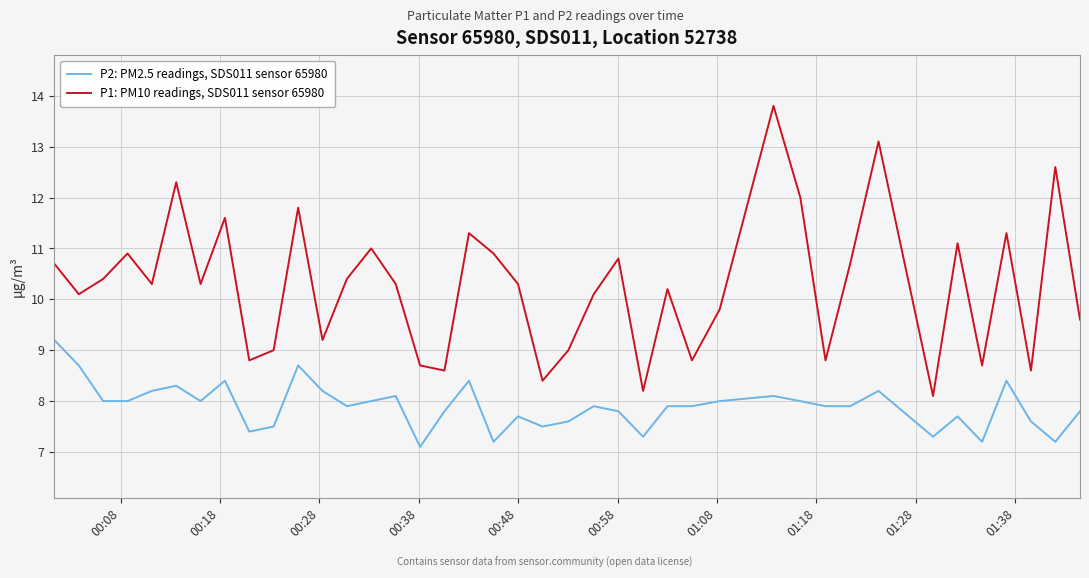

List the series in order of their peak value, highest first.

P1: PM10 readings, SDS011 sensor 65980, P2: PM2.5 readings, SDS011 sensor 65980